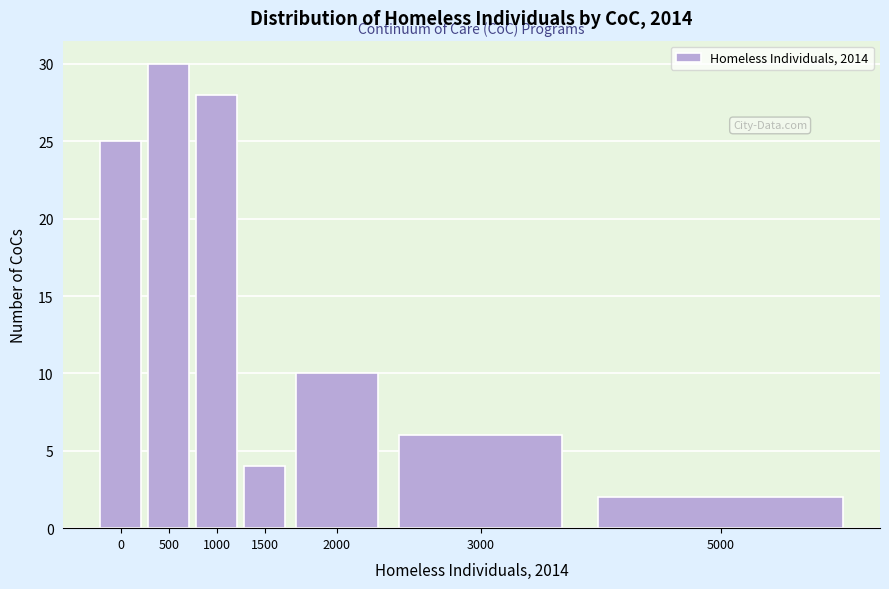

Reading left to right, extract all data points from this chart.

25	30	28	4	10	6	2